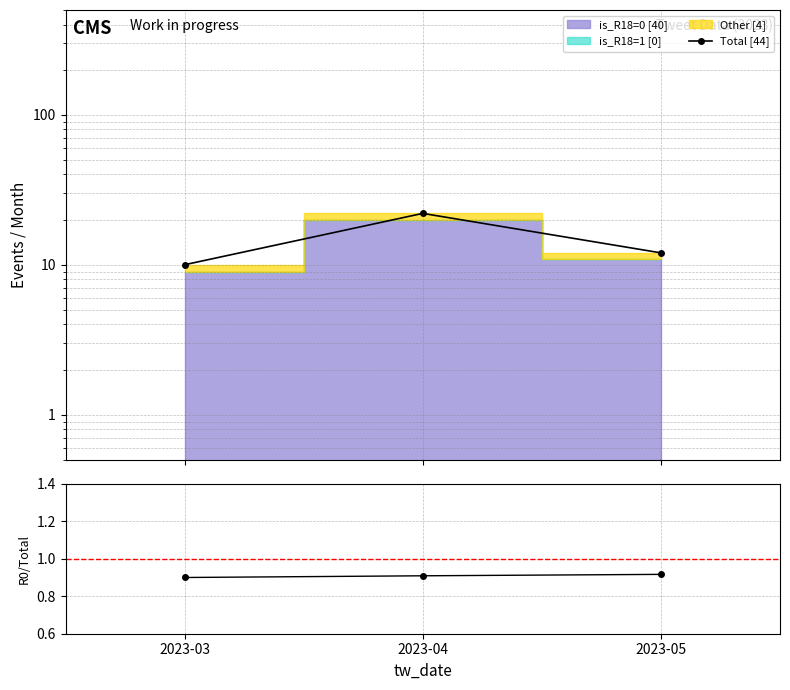

Which category has the lowest value across all series?

2023-03